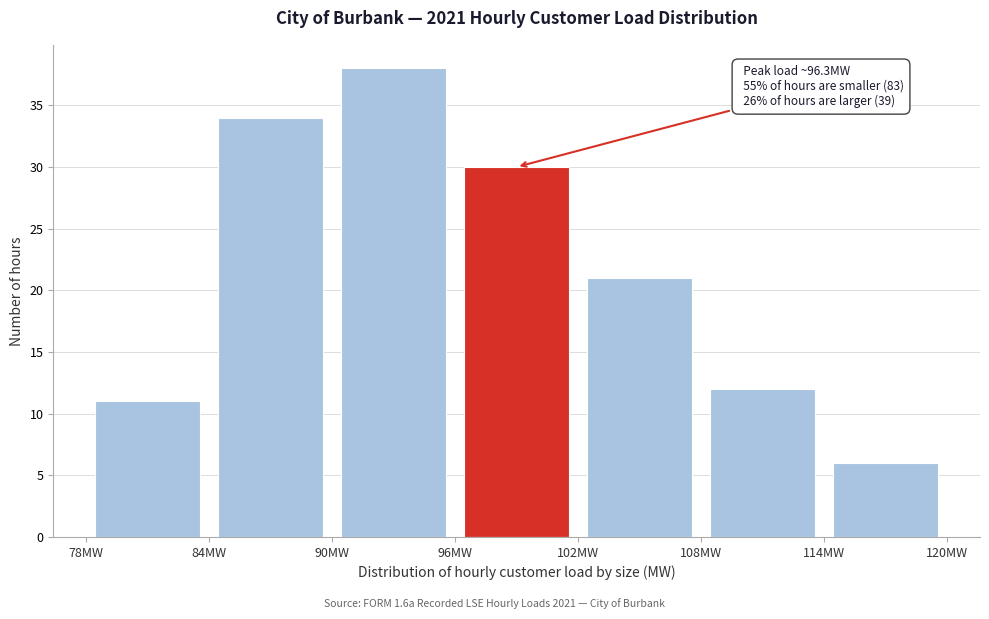

Which range on the x-axis has the tallest bar?

90 to 96